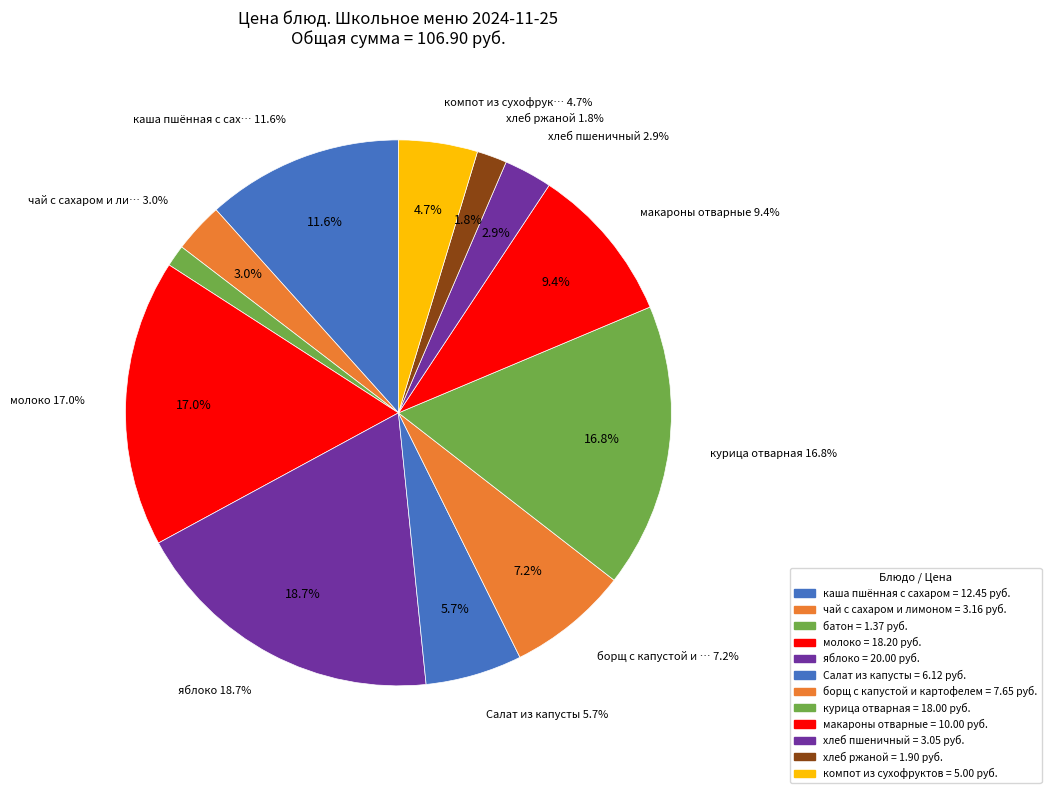

To the nearest percent, what percentage of the pie is макароны отварные?

9%